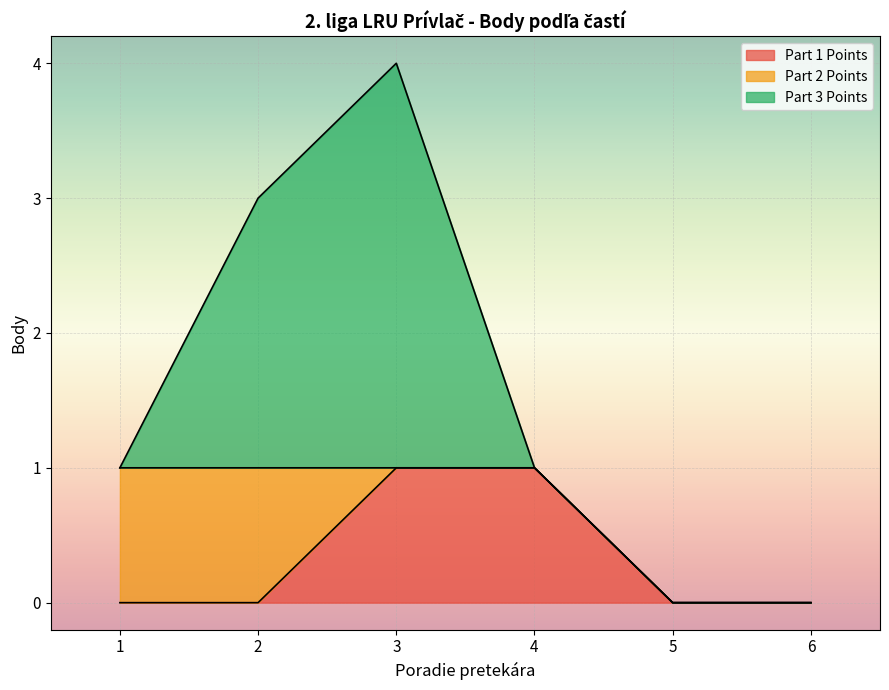

True or false: Part 1 Points has more than 1 points higher than both neighbors.

False